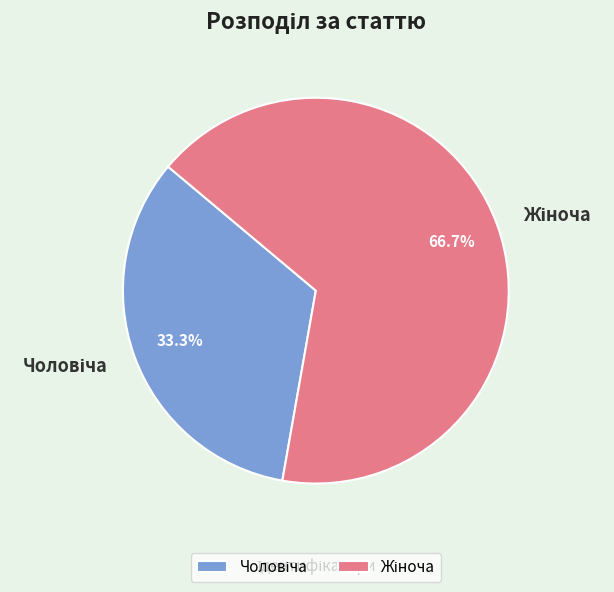

Does any single category account for the majority?

Yes